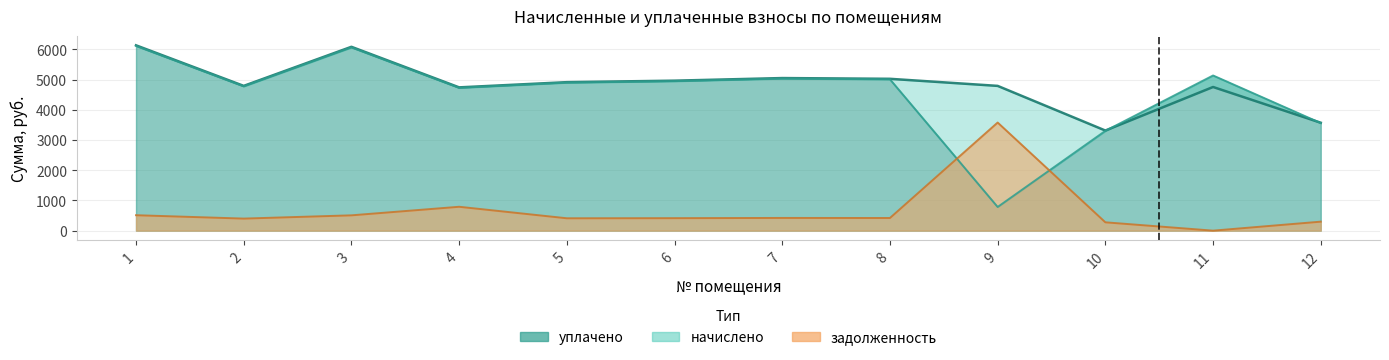

How many values in the начислено series are below 4912?

6